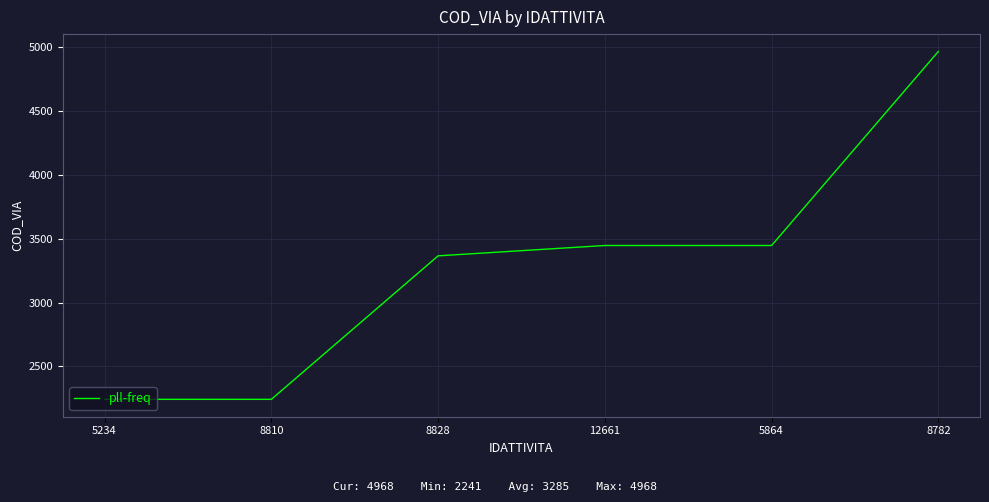

Which has a higher value, 5864 or 8810?

5864